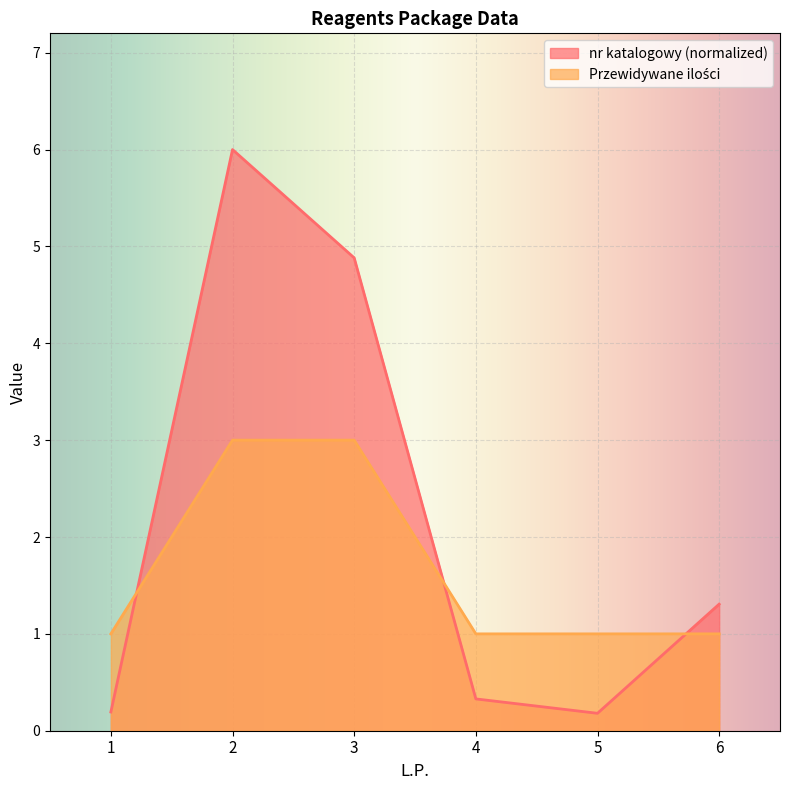

What is the difference between the highest and lowest values at 2?

3.0